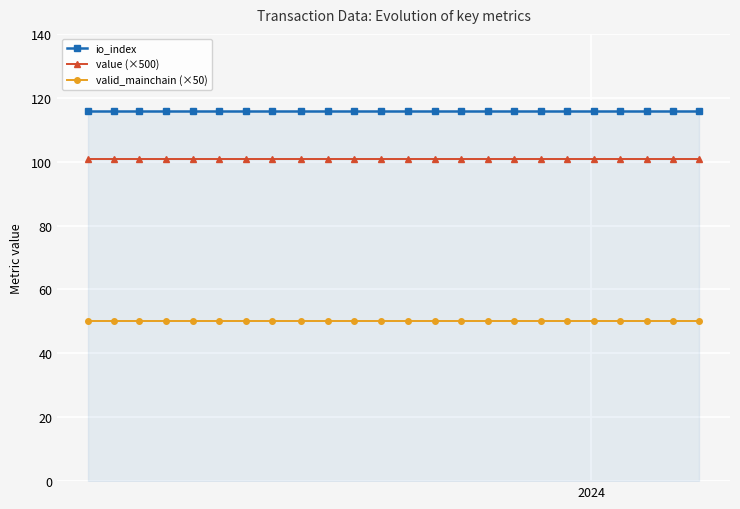

Does the chart have visible grid lines?

Yes